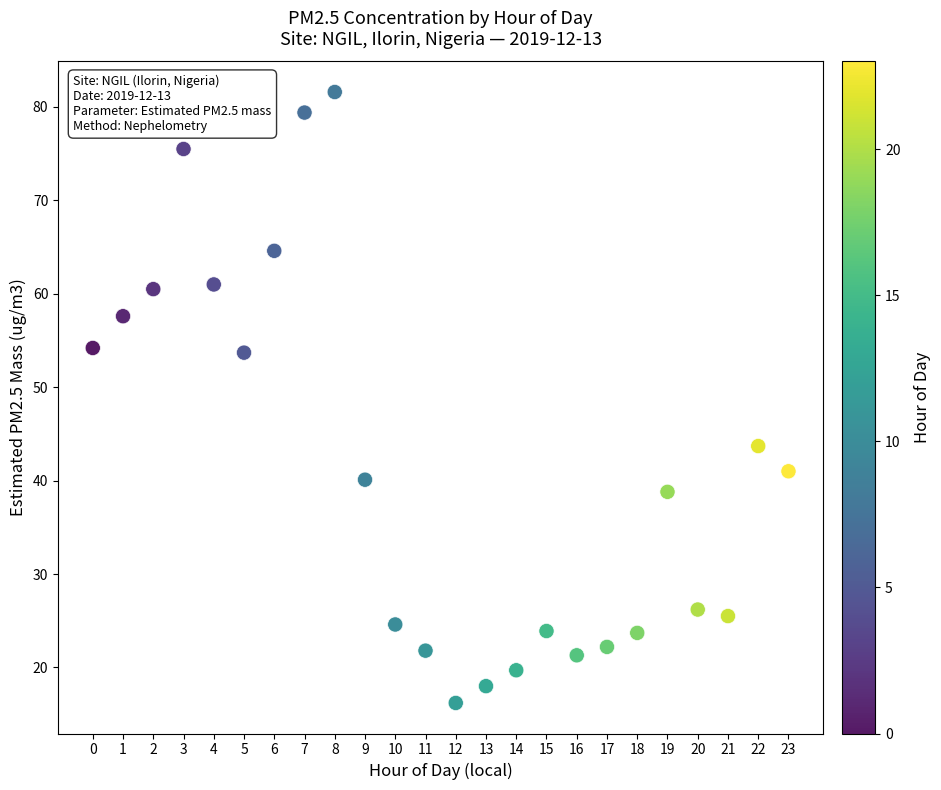

What Y value in the scatter plot is closest to 48?

43.7